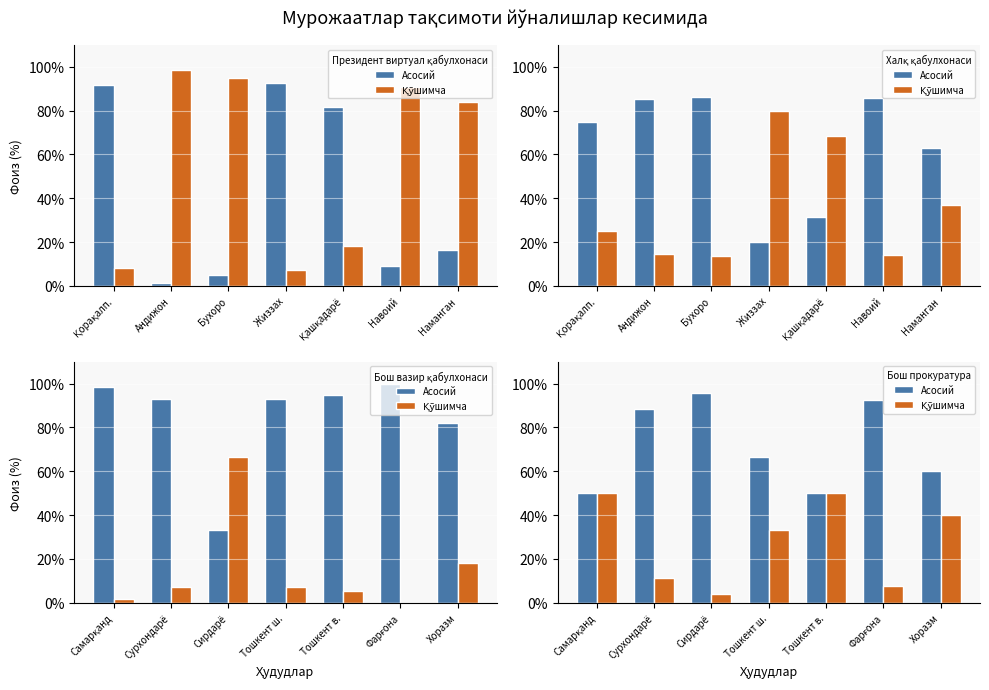

Rank the series at Сирдарё from lowest to highest value.

Қўшимча, Асосий